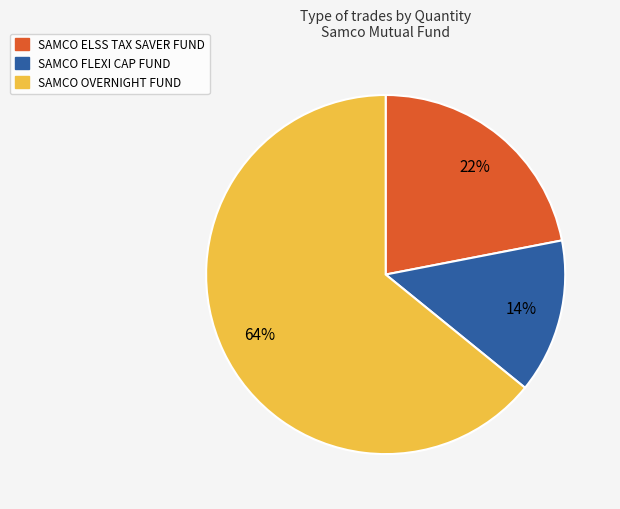

To the nearest percent, what is the average slice percentage?

33%